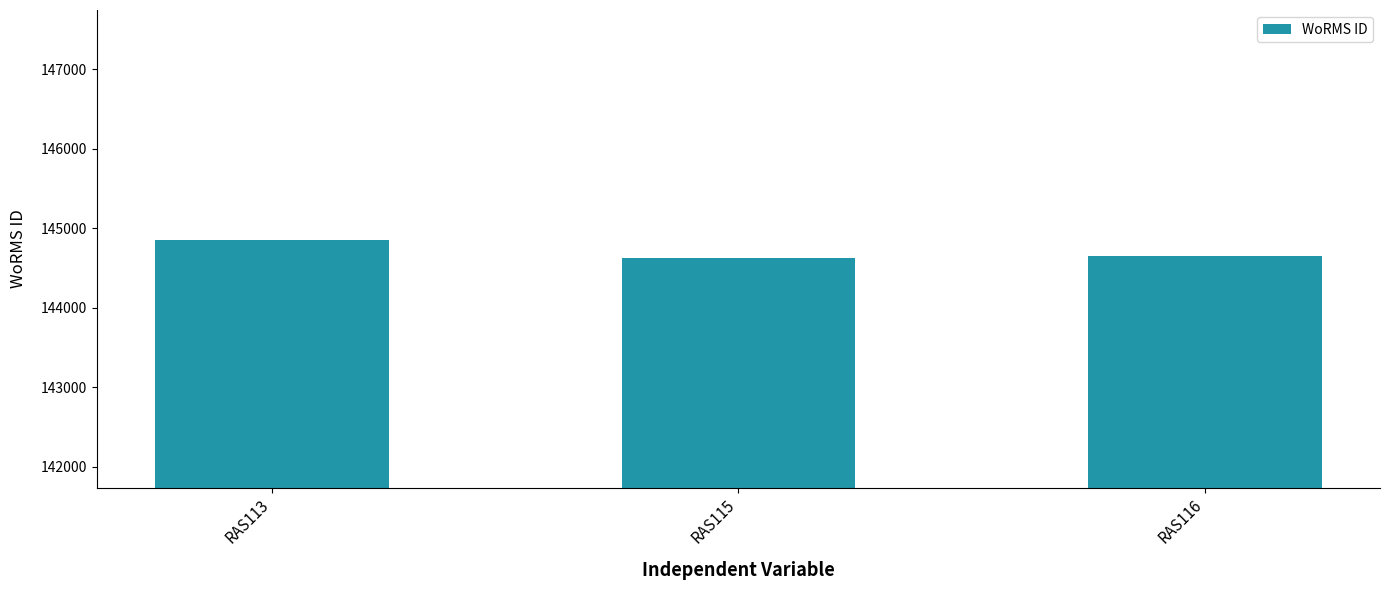

At which category does the chart reach its peak across all series?

RAS113